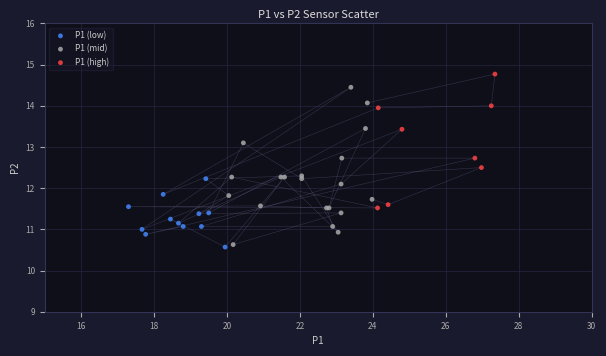

Which series reaches the maximum Y coordinate?

P1 (high)